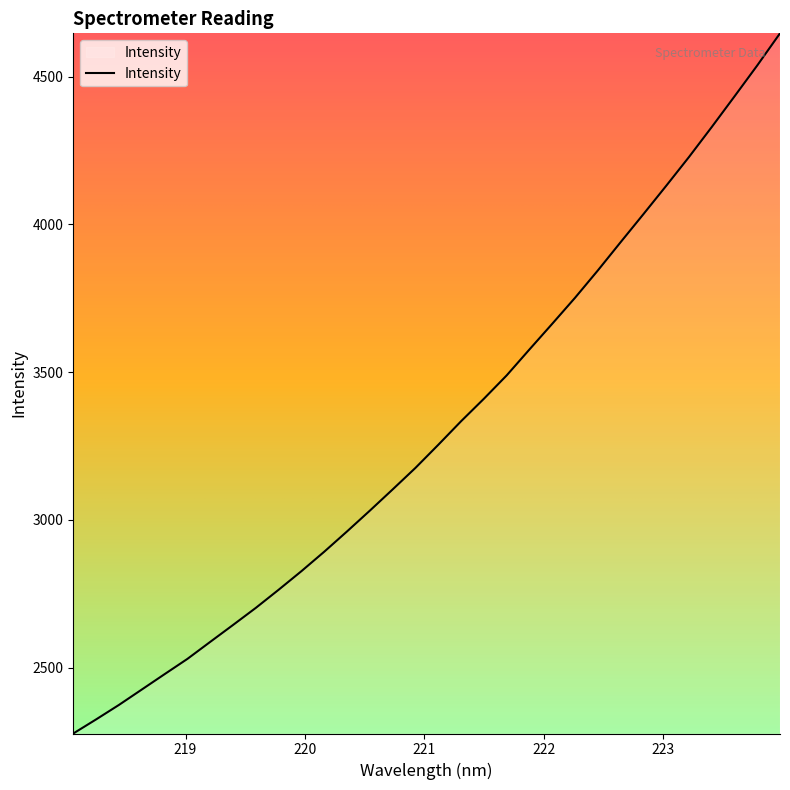

What is the difference between the maximum and minimum values?

2369.6